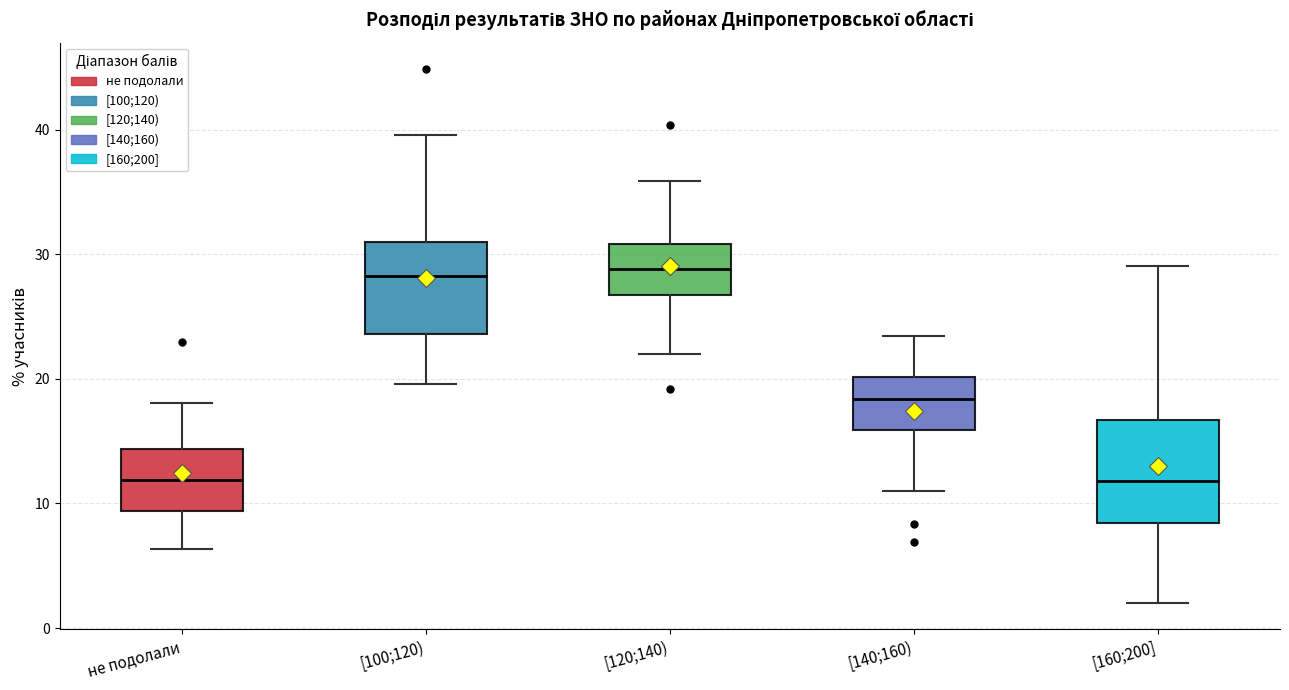

Where is the upper edge of the box for [160;200] on the y-axis? The values are not printed on the chart, so give them approximately, as read against the axis.

17